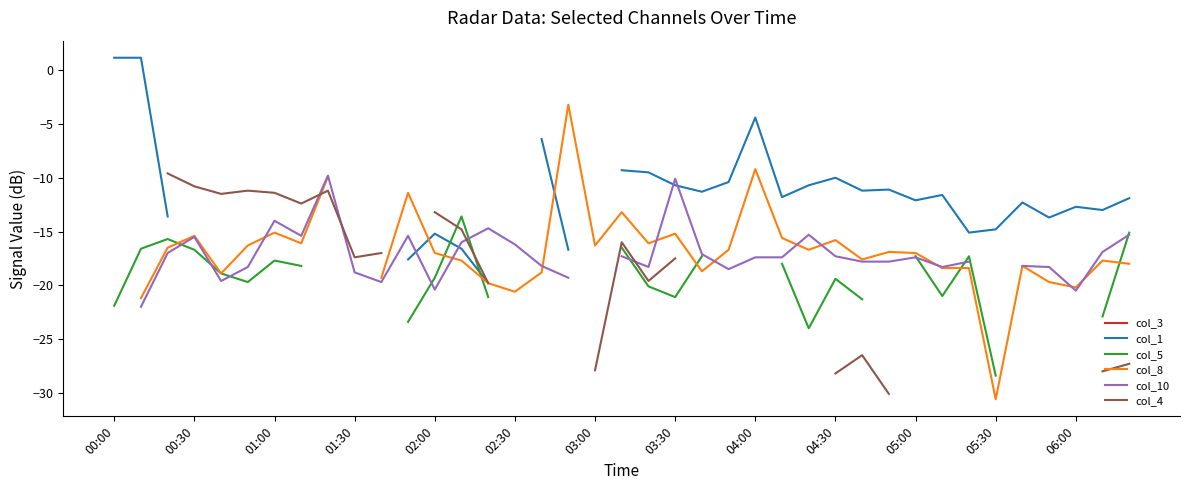

True or false: col_3 and col_5 cross at least once.

False